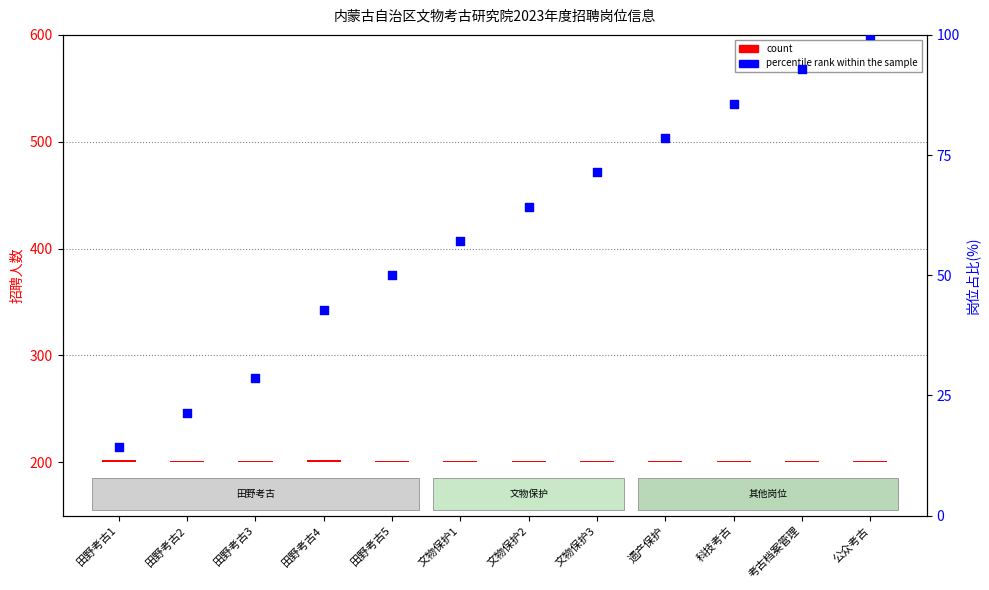

At which category is the sum across all series the highest?

公众考古